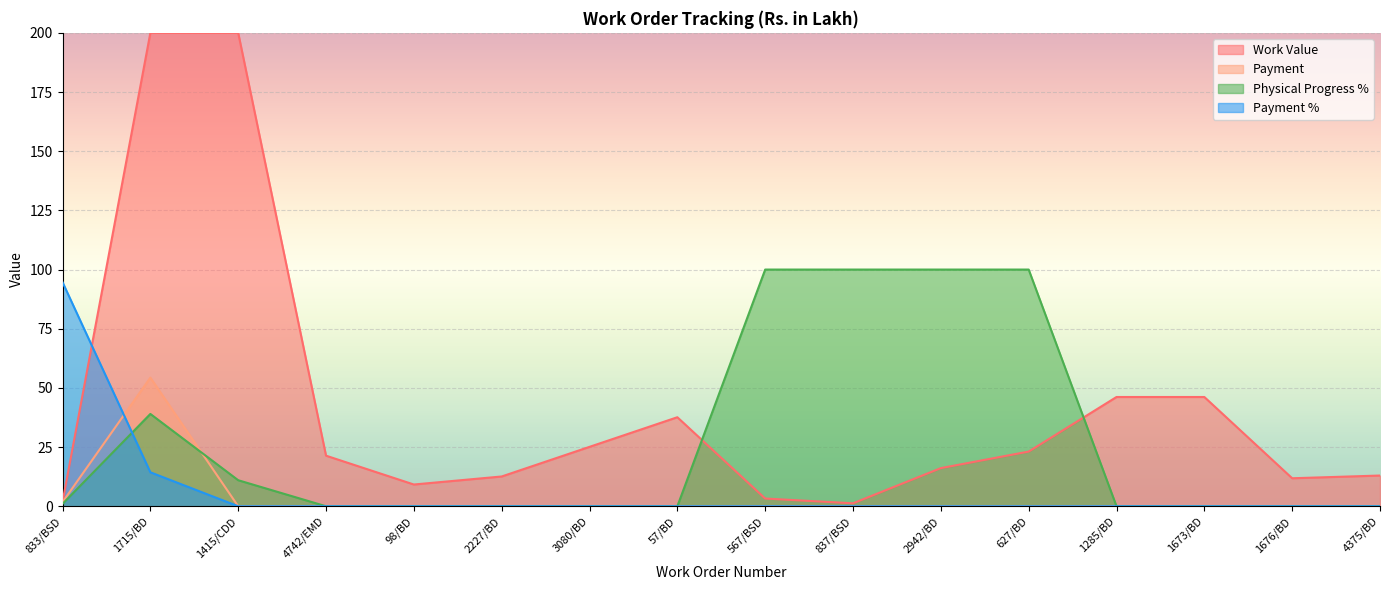

Which series has the largest total across all categories?

Work Value